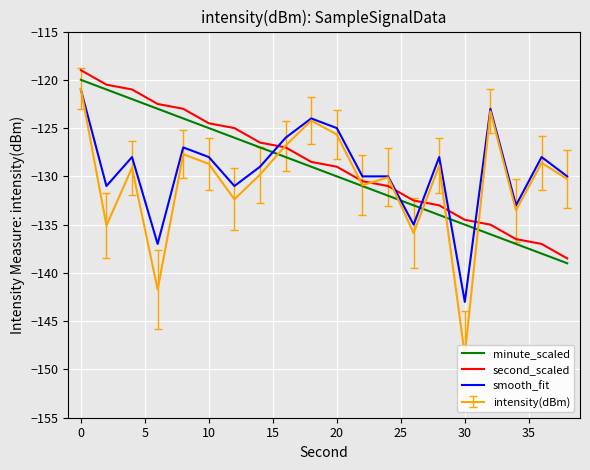

How many intersections are there between smooth_fit and second_scaled?

5